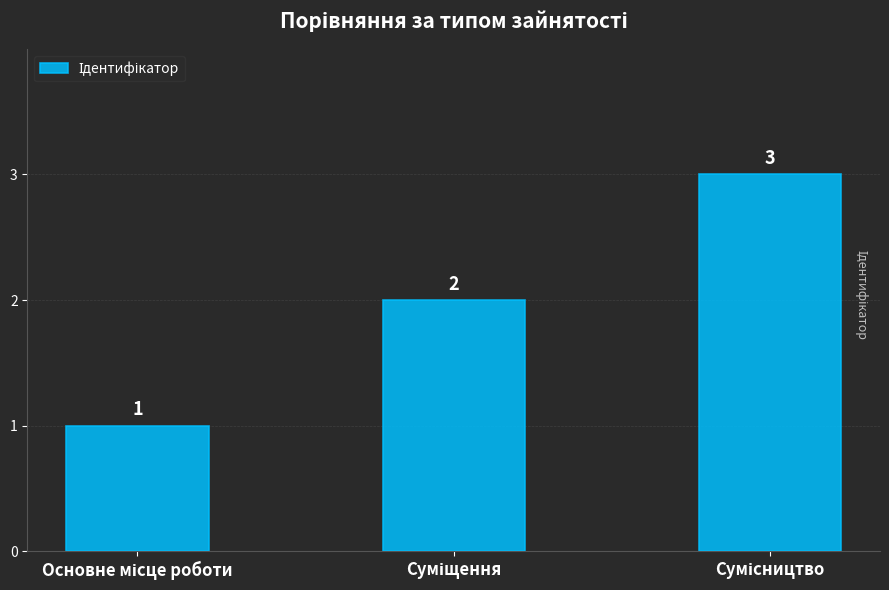

What is the maximum value shown in the chart?

3